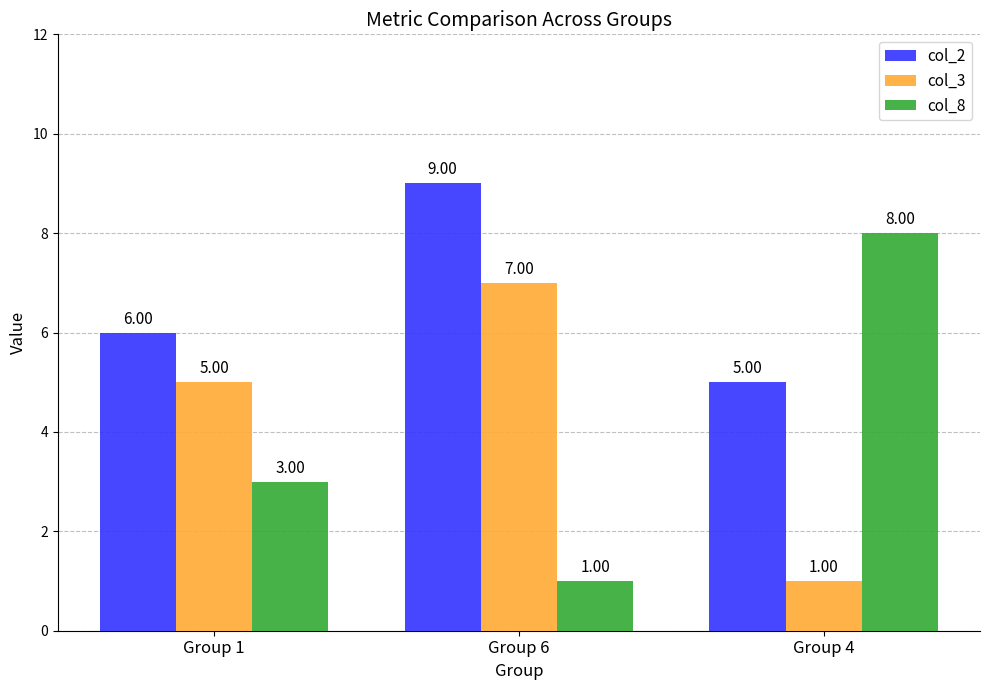

Rank the categories by col_8 value from highest to lowest.

Group 4, Group 1, Group 6